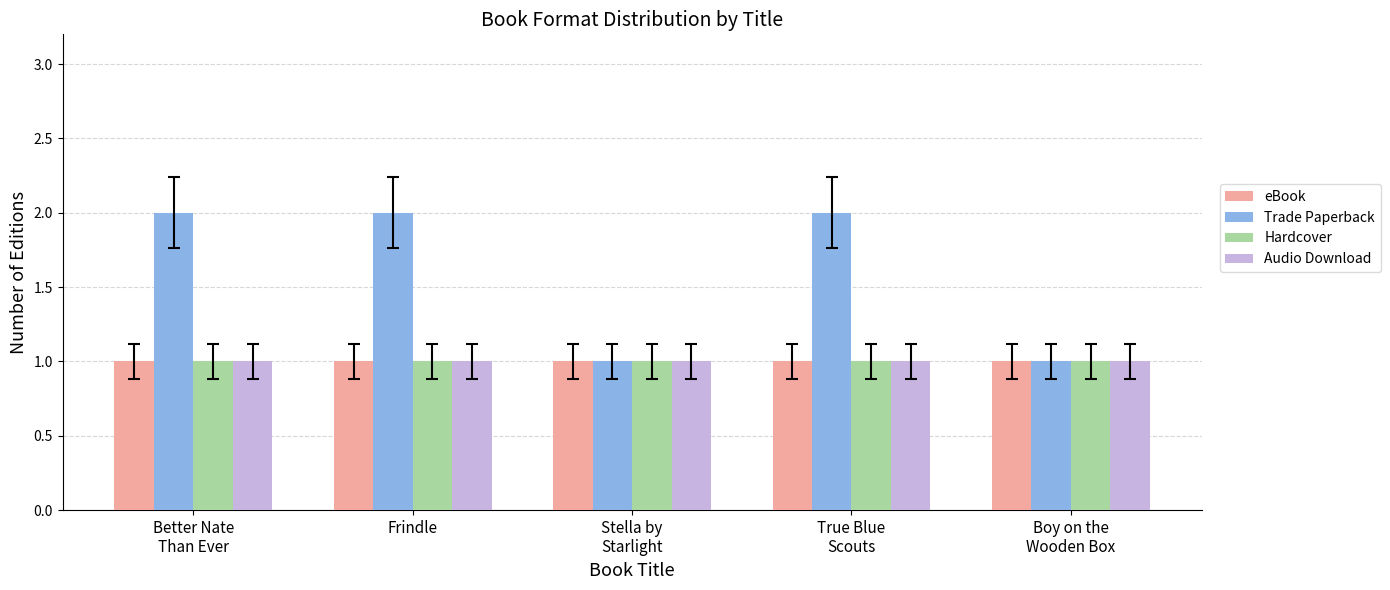

Which series has the largest total across all categories?

Trade Paperback